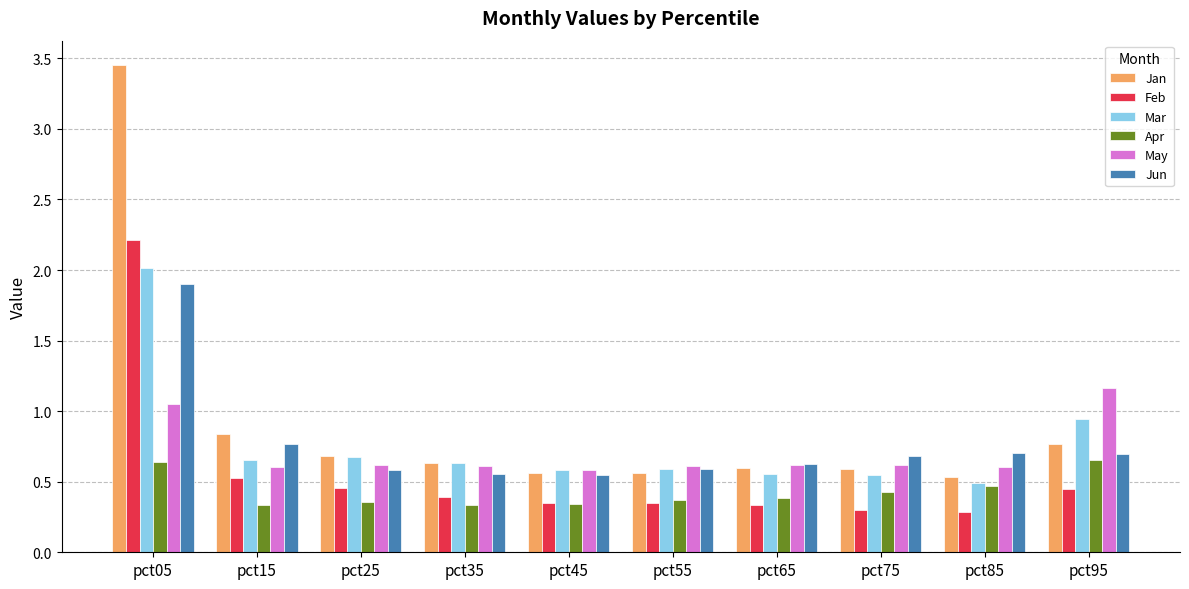

What is the sum of the Jun values at pct05 and pct25?

2.5